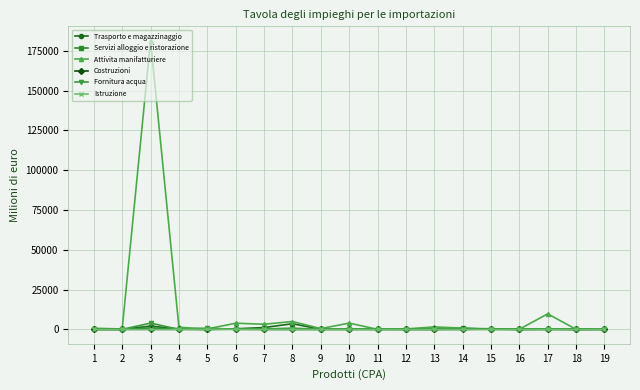

What is the maximum value shown in the chart?

181314.9